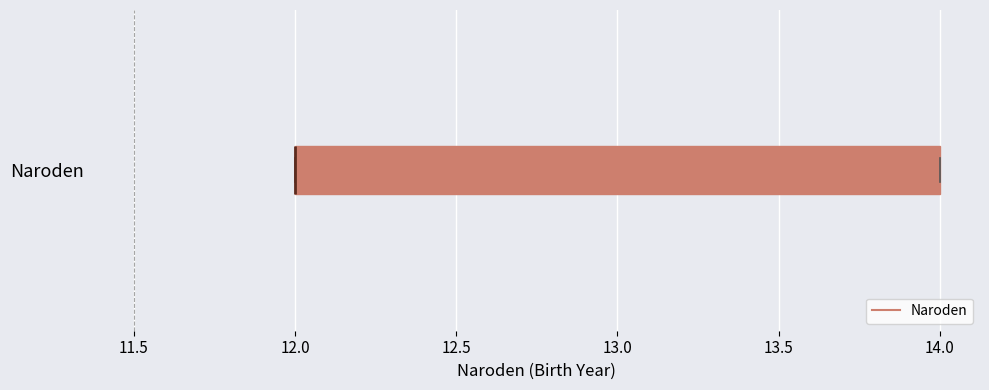

Transcribe this box plot: give where the median line is, the range the box spans, and where the two whiskers end, as read against the x-axis. The values are not printed on the chart, so give them approximately, as read against the axis.

median 12 (drawn on the box's left edge), box 12 to 14, whiskers 12 to 14